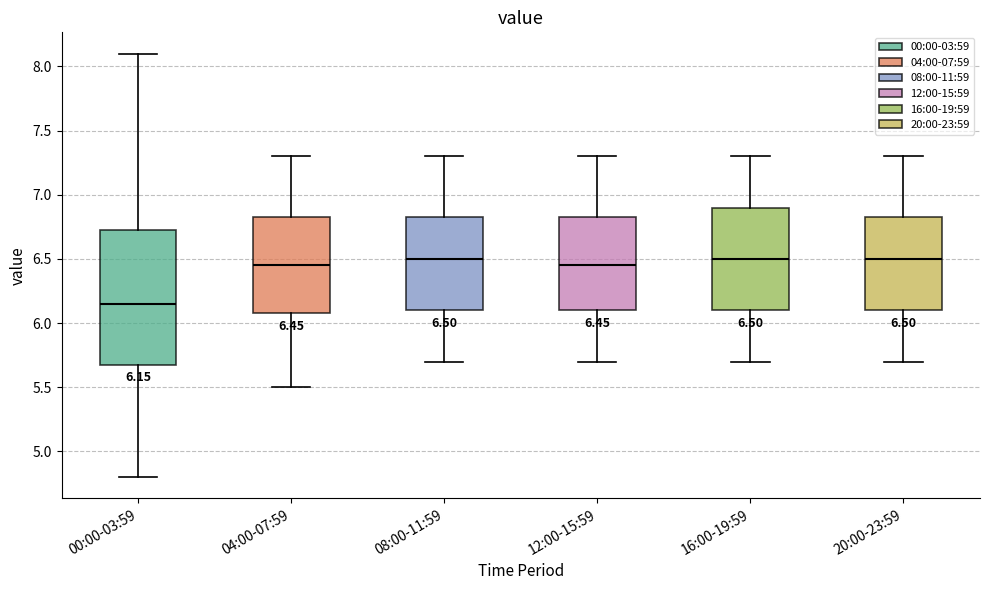

Which box's median line is the lowest?

00:00-03:59